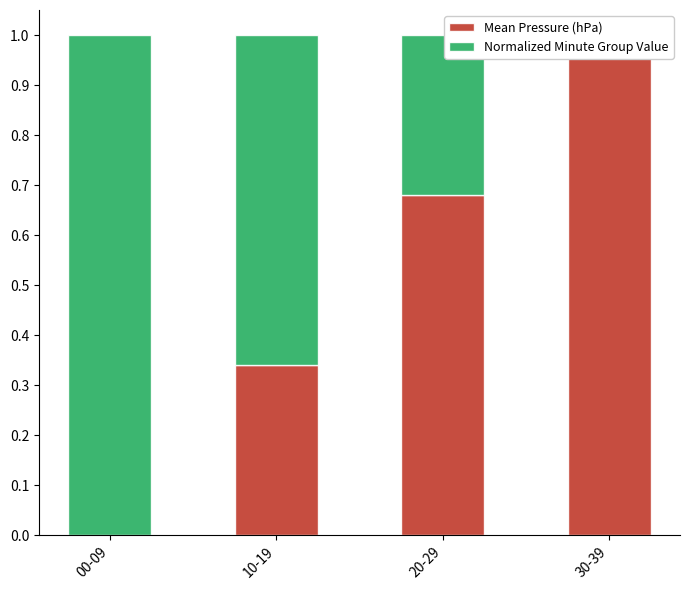

Reading left to right, what are all the values shown in this chart?

Mean Pressure (hPa): 0.0	0.3	0.7	1.0
Normalized Minute Group Value: 1.0	0.7	0.3	0.0